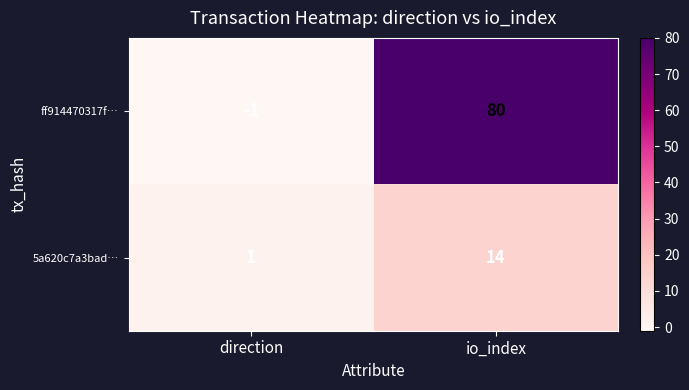

Between direction and io_index, which series saw the biggest shift?

ff914470317f…